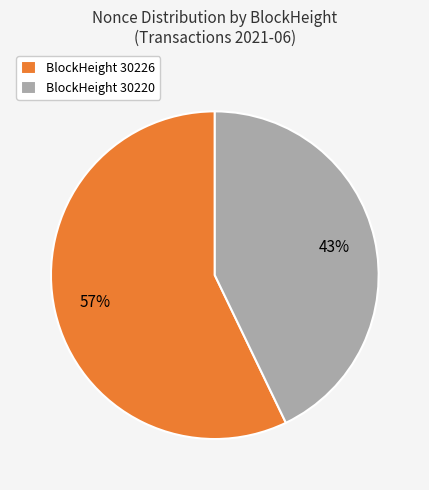

Is there a majority slice in this chart?

Yes